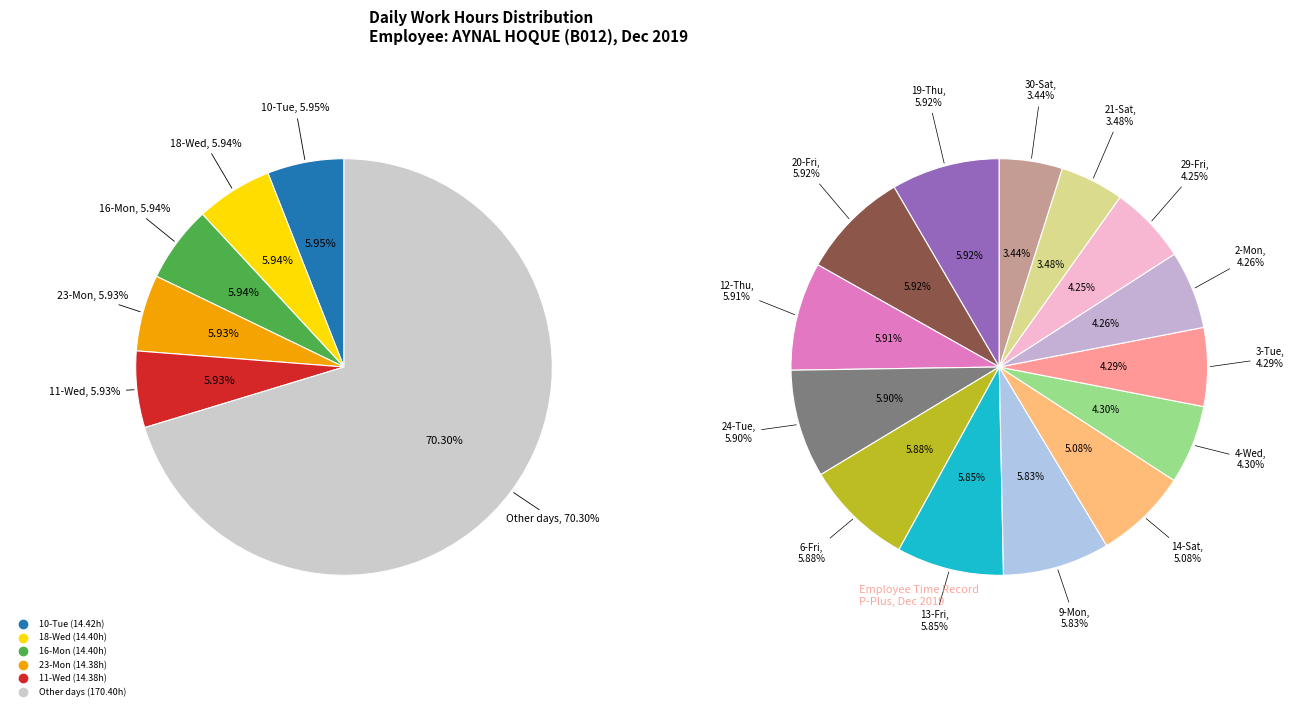

What percentage is the 21-Sat slice, to the nearest percent?

3%